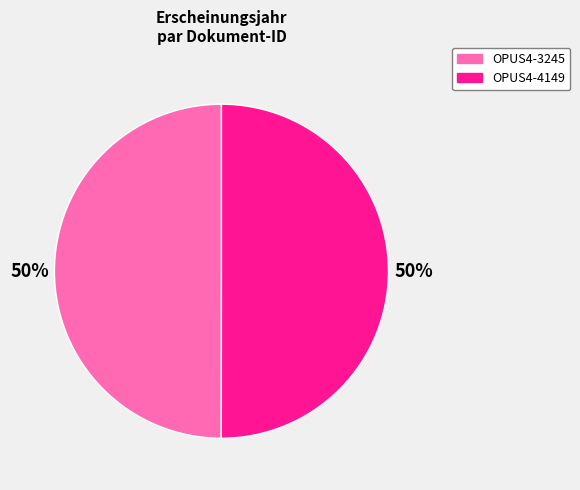

Do OPUS4-3245 and OPUS4-4149 together represent more than half of the pie?

Yes